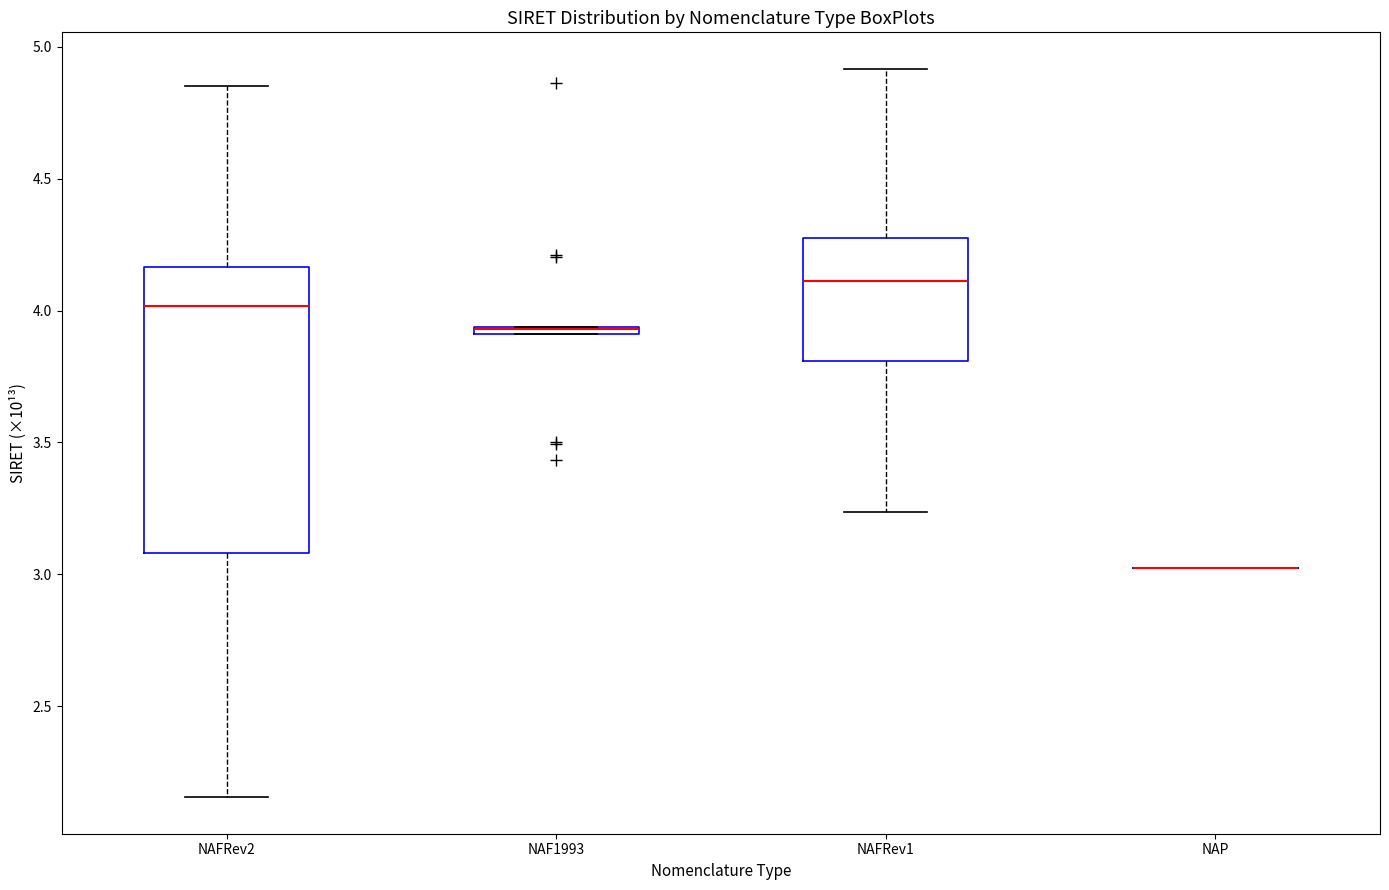

Where does the upper whisker of the box for NAFRev2 end on the y-axis? The values are not printed on the chart, so give them approximately, as read against the axis.

4.85